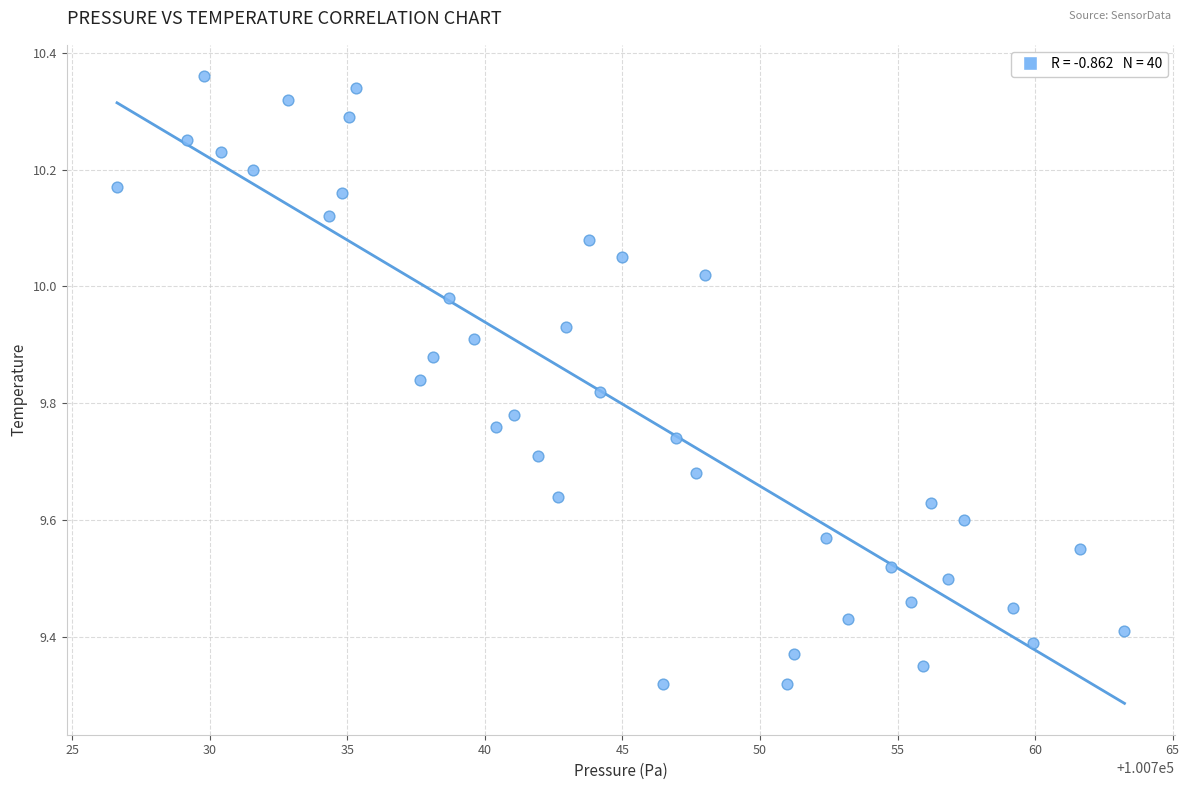

What is the range of Y values (max minus min)?

1.0